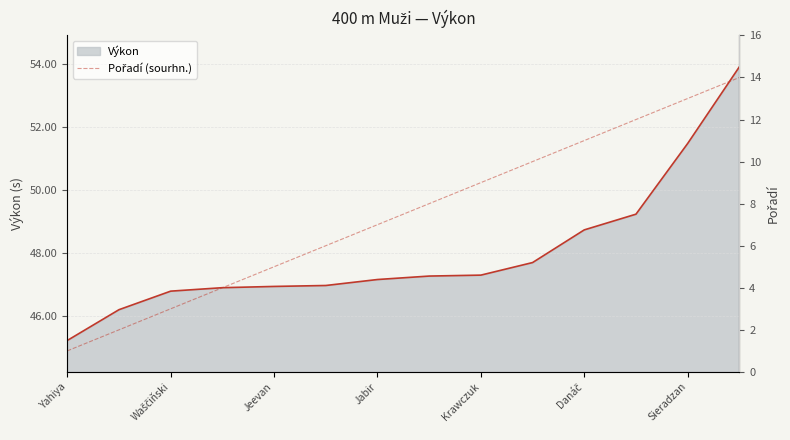

How many lines are shown in the chart?

2